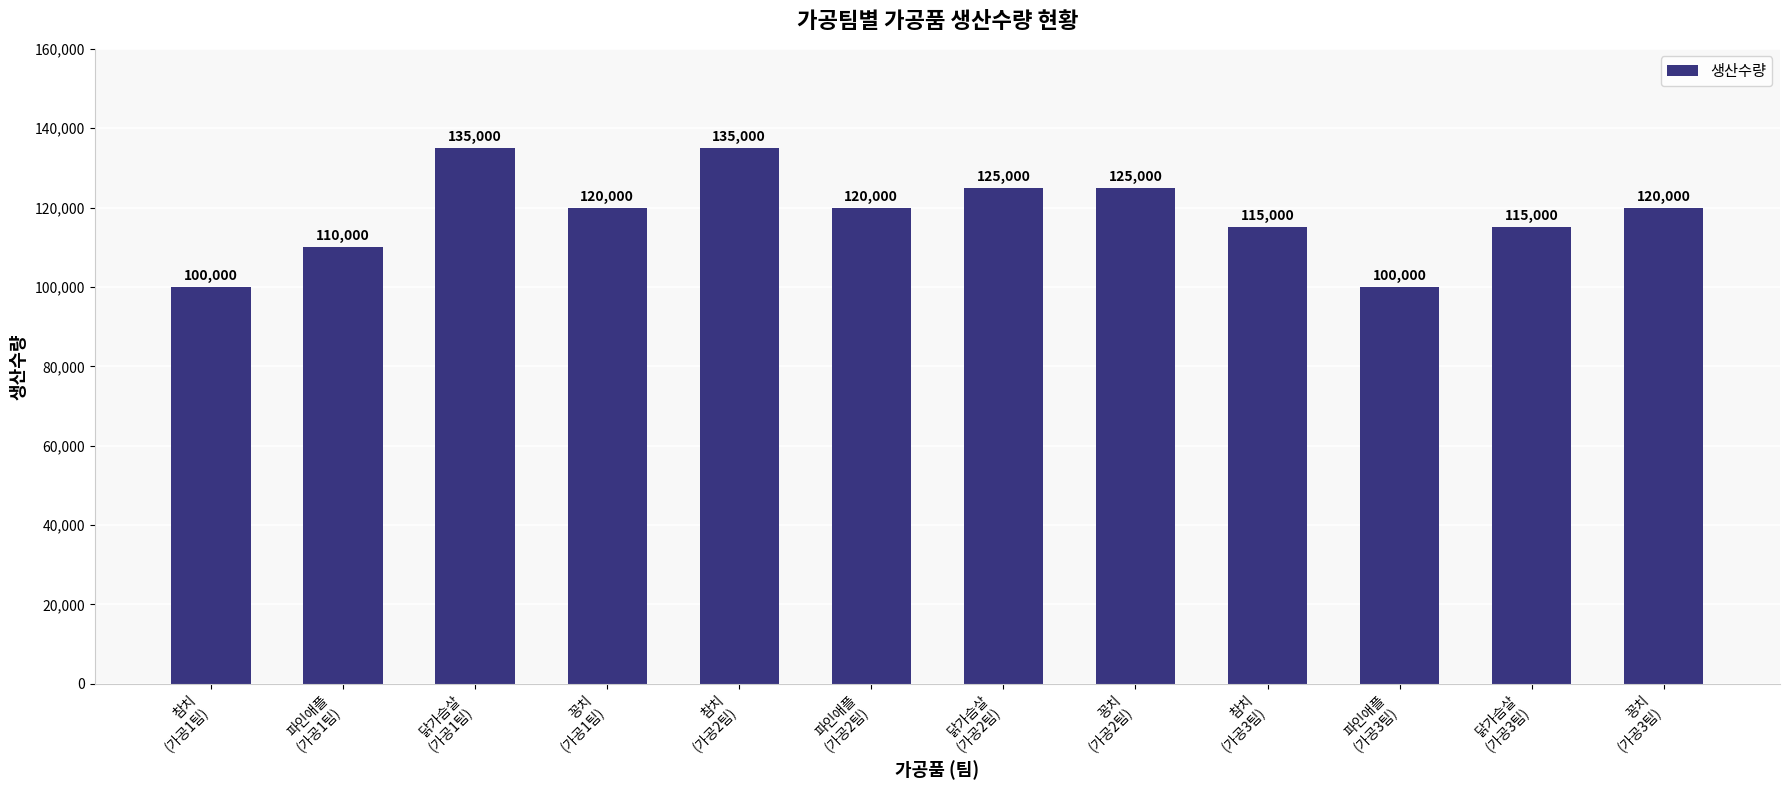

Reading left to right, transcribe all the data shown in this chart.

참치
(가공1팀)=100000	파인애플
(가공1팀)=110000	닭가슴살
(가공1팀)=135000	꽁치
(가공1팀)=120000	참치
(가공2팀)=135000	파인애플
(가공2팀)=120000	닭가슴살
(가공2팀)=125000	꽁치
(가공2팀)=125000	참치
(가공3팀)=115000	파인애플
(가공3팀)=100000	닭가슴살
(가공3팀)=115000	꽁치
(가공3팀)=120000